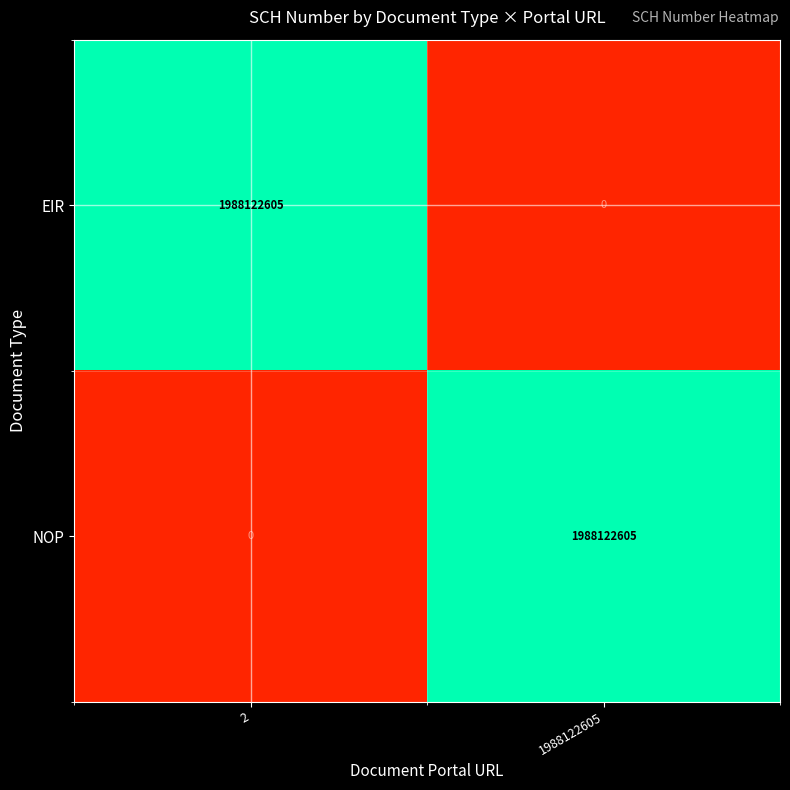

Which category has the highest value in the NOP series?

1988122605